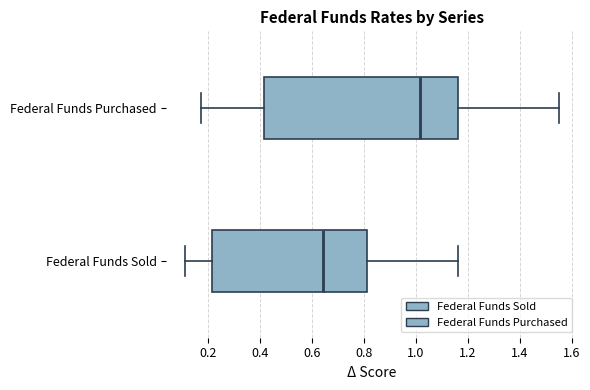

Reading bottom to top, read every box against the x-axis: the position of its median line, the range the box covers, and the ends of its whiskers. The values are not printed on the chart, so give them approximately, as read against the axis.

Federal Funds Sold: median 0.64, box 0.22 to 0.82, whiskers 0.12 to 1.16
Federal Funds Purchased: median 1.02, box 0.42 to 1.16, whiskers 0.18 to 1.54